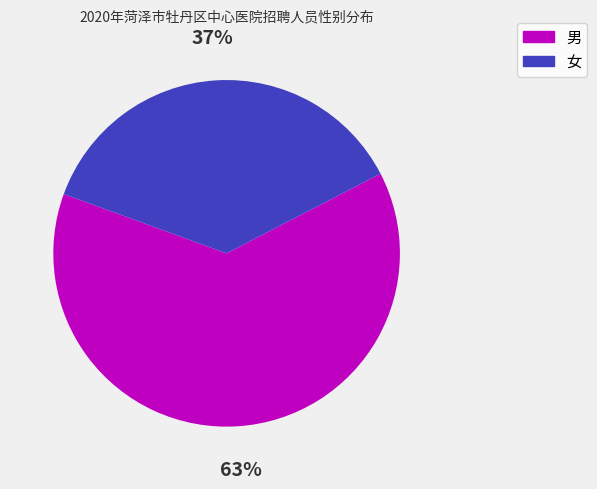

Is there a majority slice in this chart?

Yes